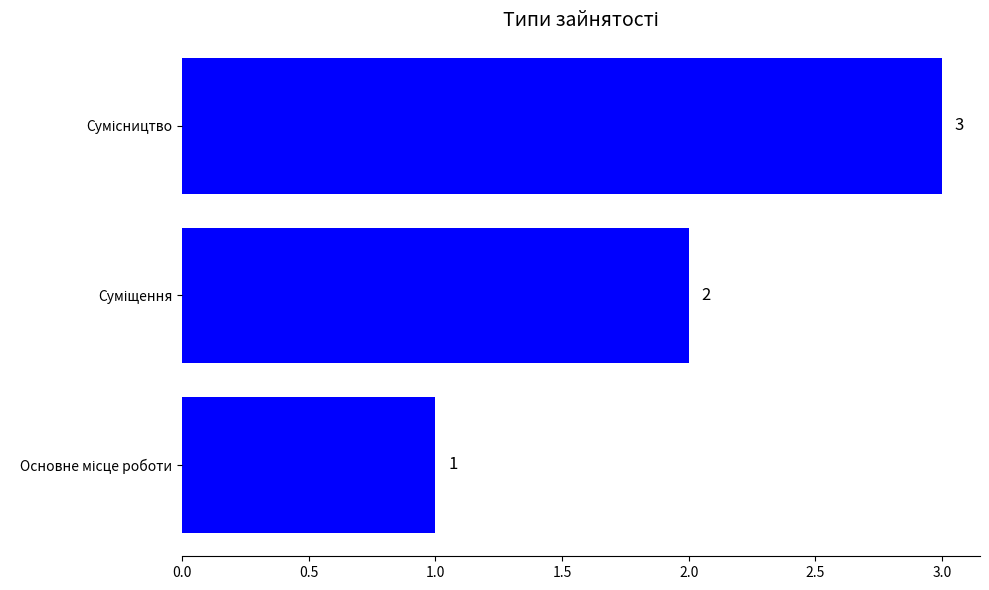

What is the greatest value displayed?

3